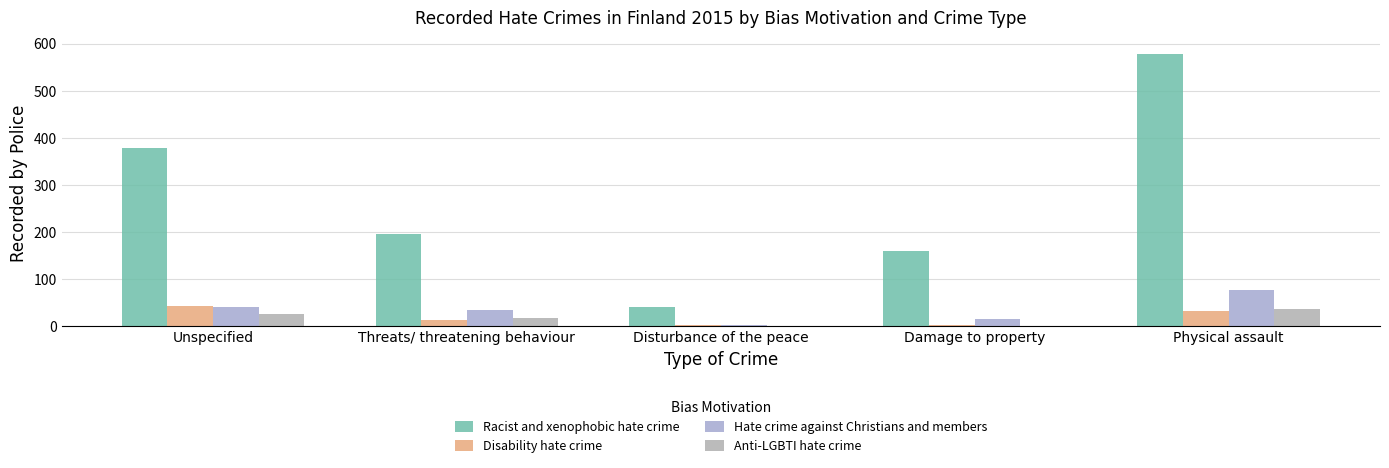

How many groups of bars are there?

5